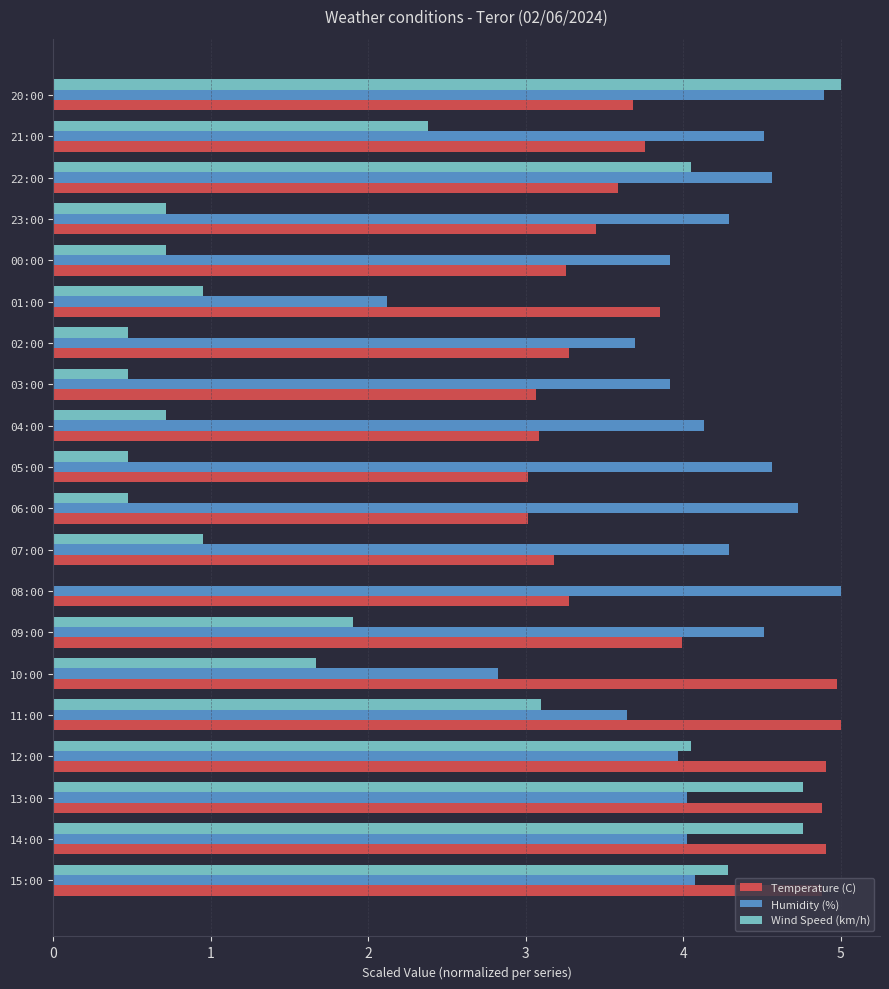

What is the sum of the Temperature (C) values at 06:00 and 00:00?

6.3